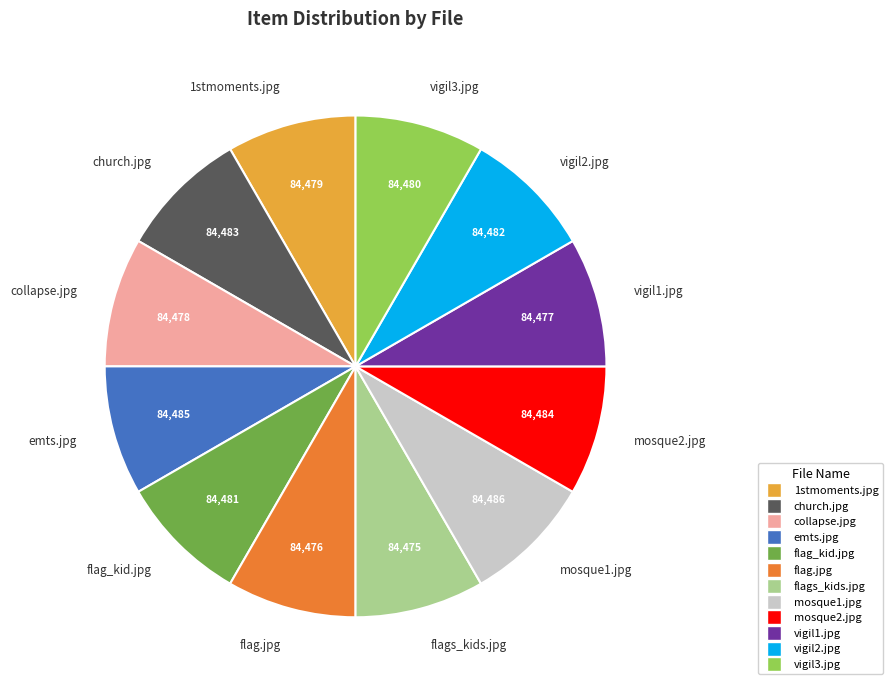

Is there any slice that represents more than half of the pie?

No